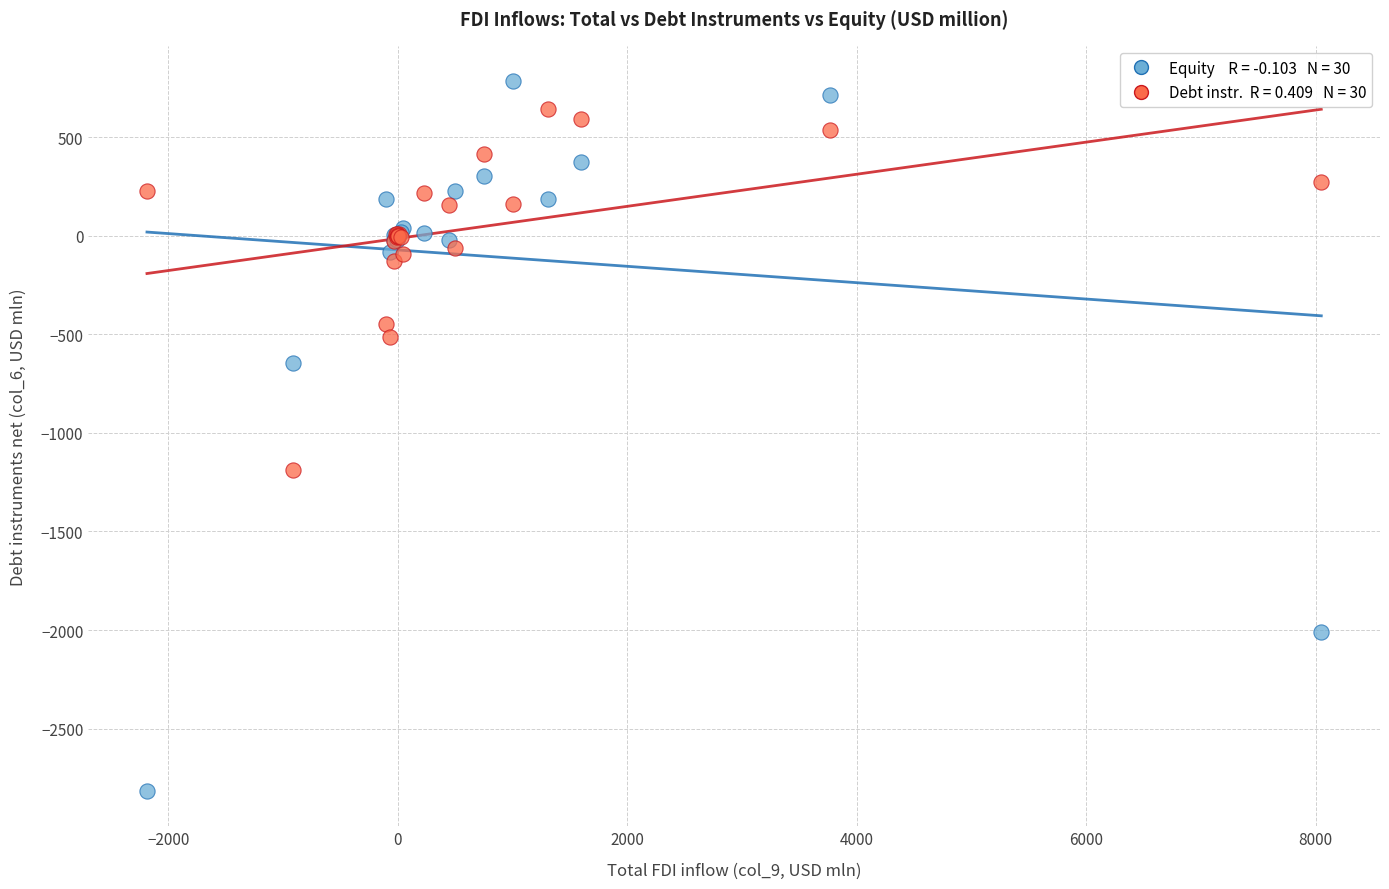

Across all series, what Y value is closest to -1015?

-1190.5